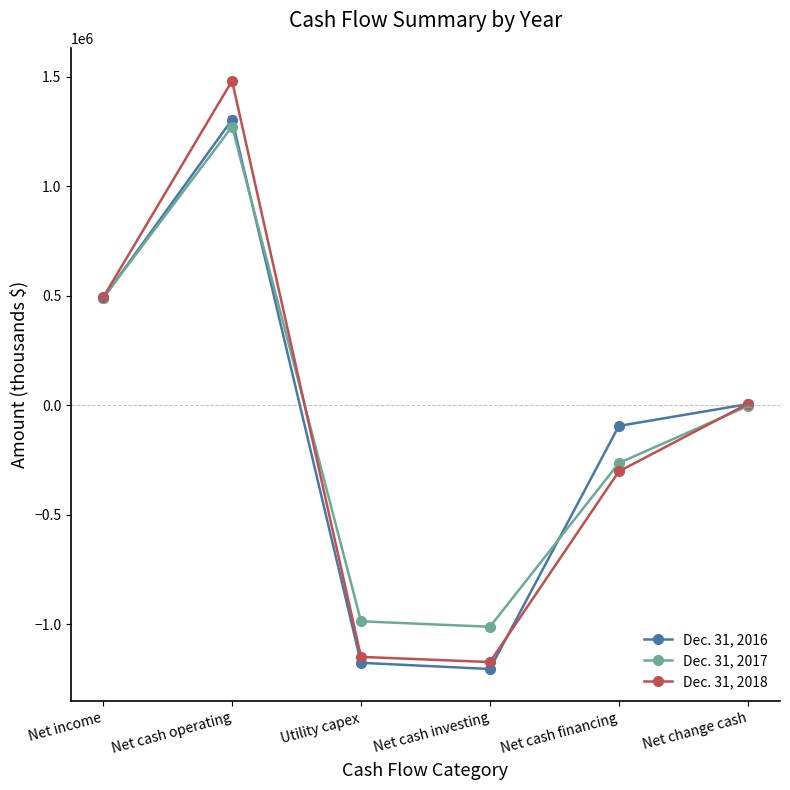

What is the total value across all series at Net change cash?

7400